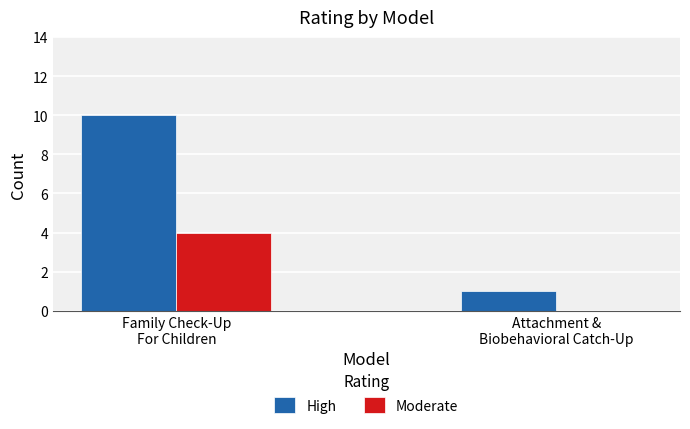

Does the chart contain stacked bars?

No